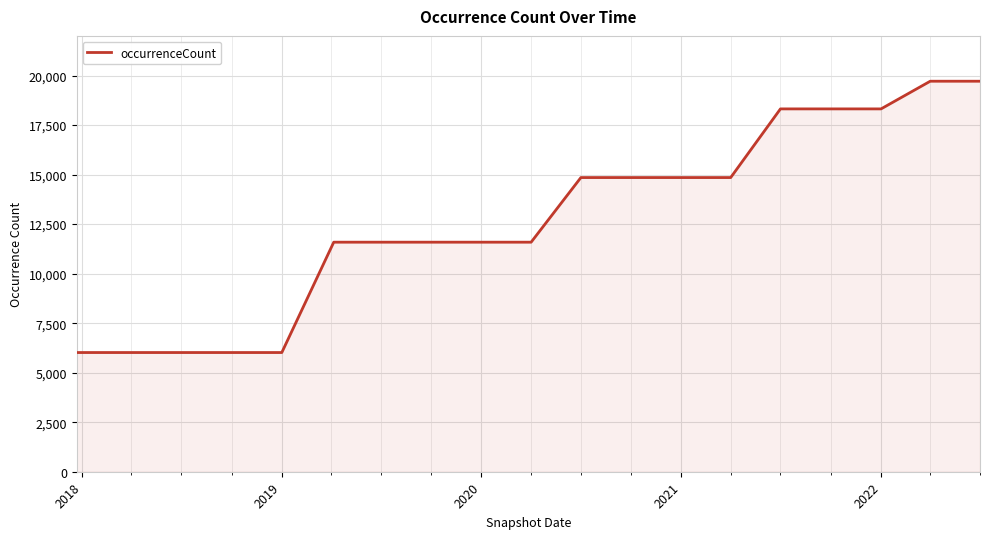

What is the greatest value displayed?

19712